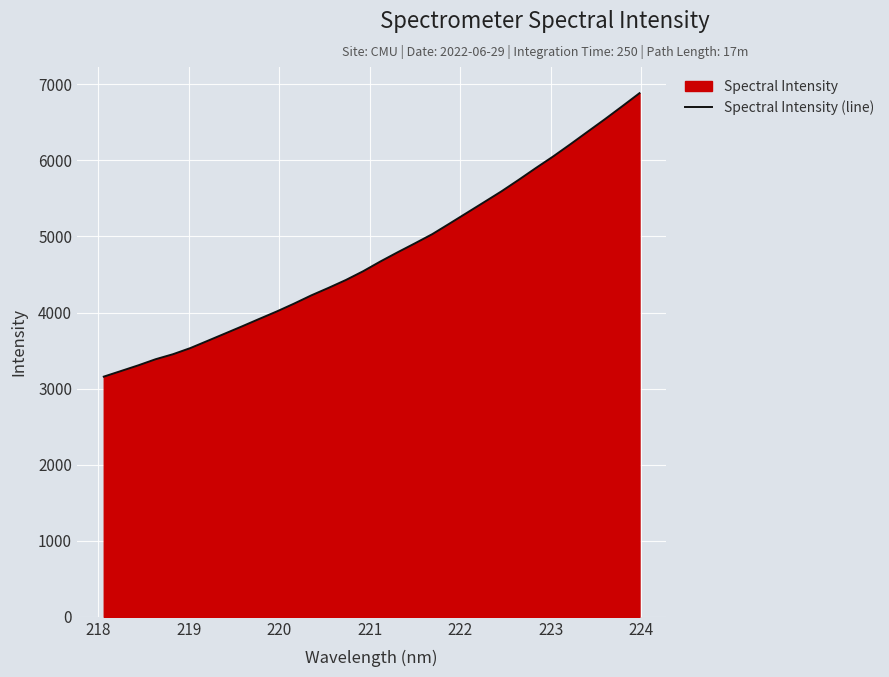

What is the value of the 23rd point from the left?

5451.5